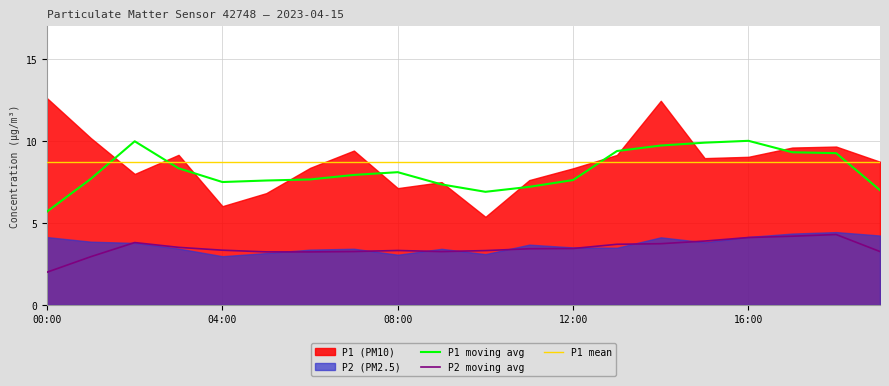

At which label does P1_upper reach its peak?

14:00